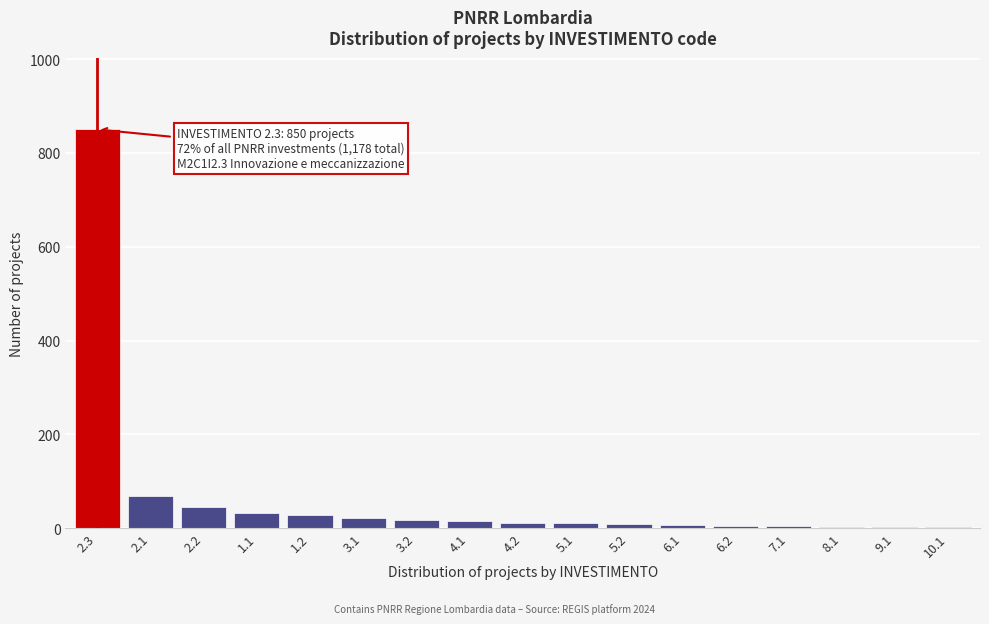

What is the change in value from 2.3 to 2.2?

-805